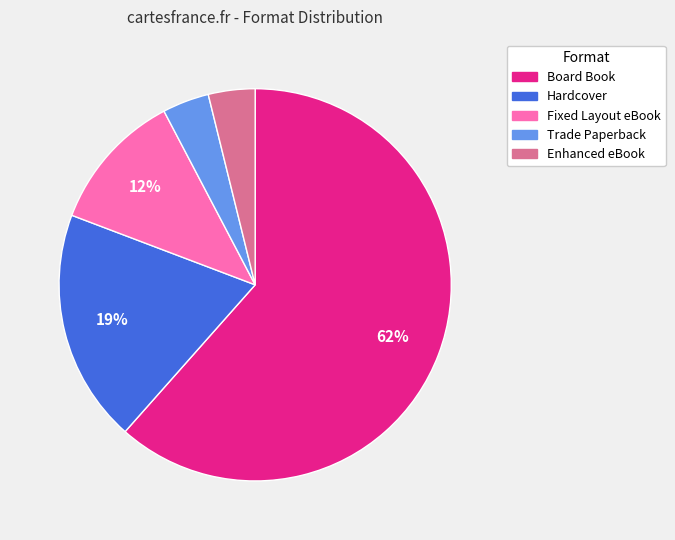

Which category has the biggest portion of the pie?

Board Book